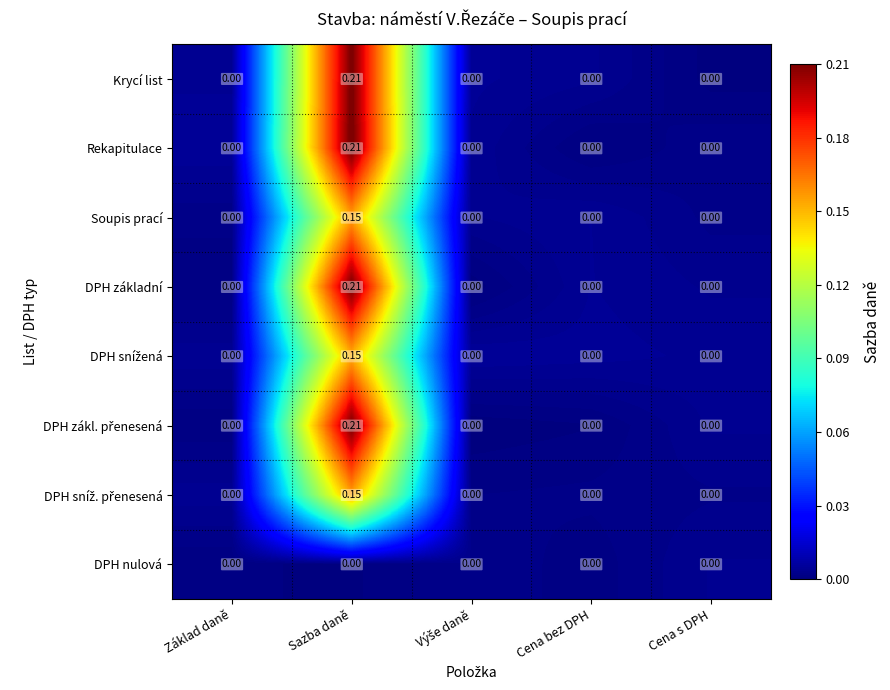

At which category is the sum across all series the highest?

Sazba daně